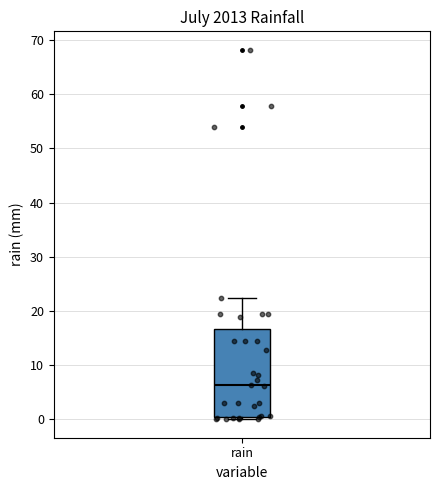

Transcribe this box plot: give where the median line is, the range the box spans, and where the two whiskers end, as read against the y-axis. The values are not printed on the chart, so give them approximately, as read against the axis.

median 6, box 1 to 17, whiskers 0 to 22